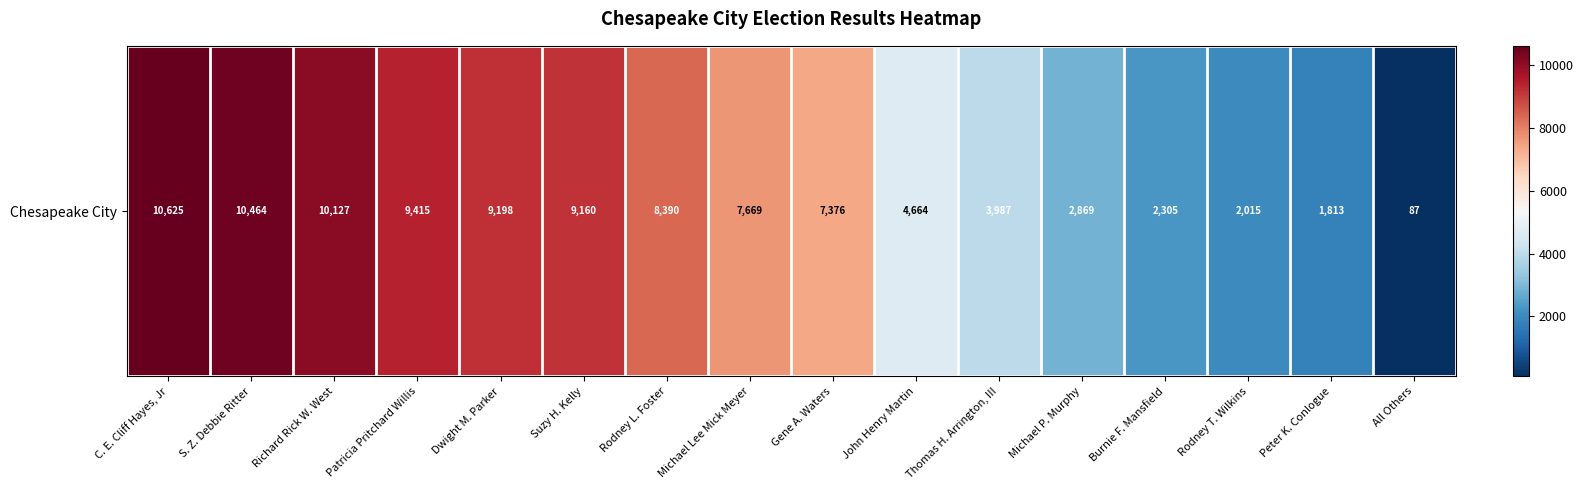

What is the greatest value displayed?

10625